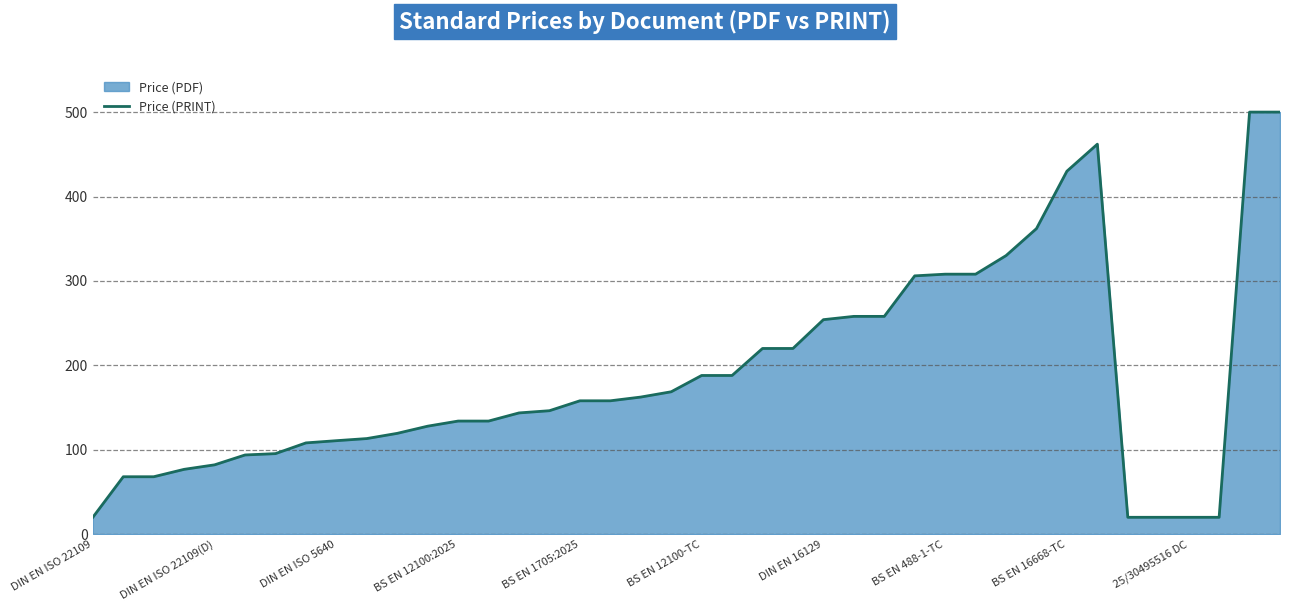

What is the greatest value displayed?

500.0